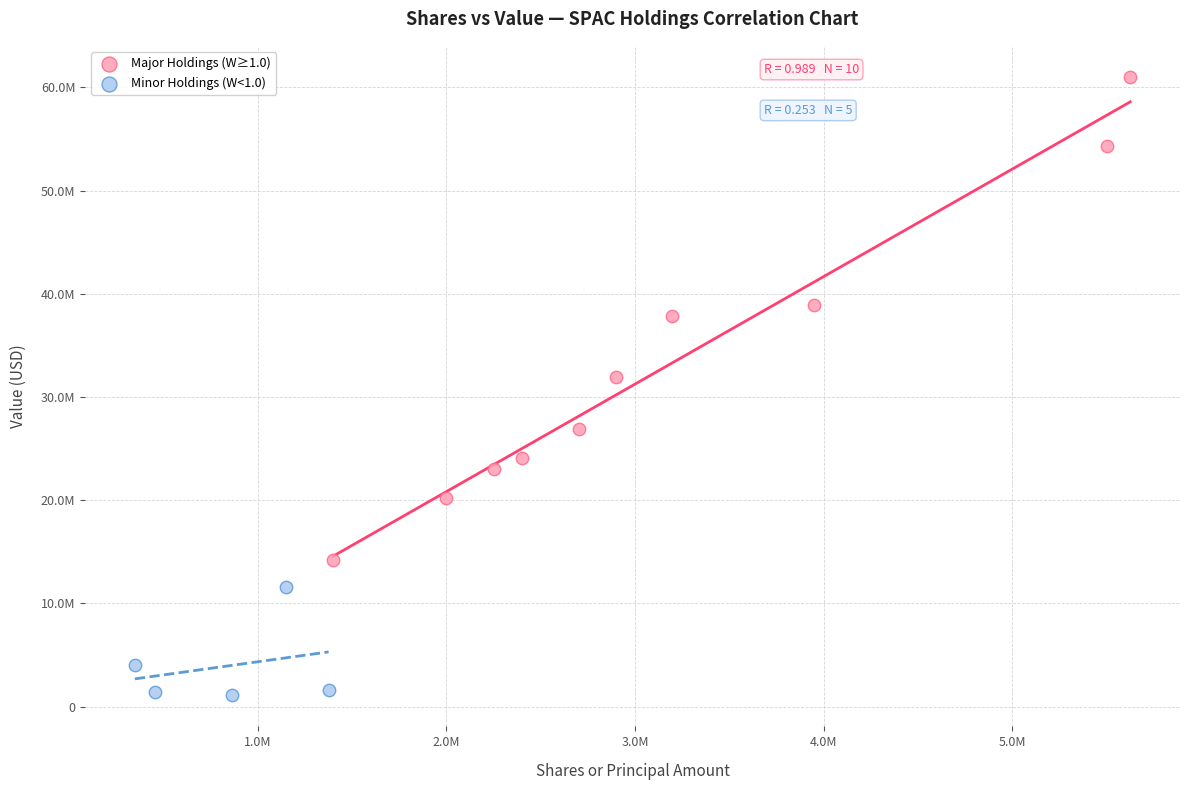

Which series reaches the maximum Y coordinate?

Major Holdings (W≥1.0)